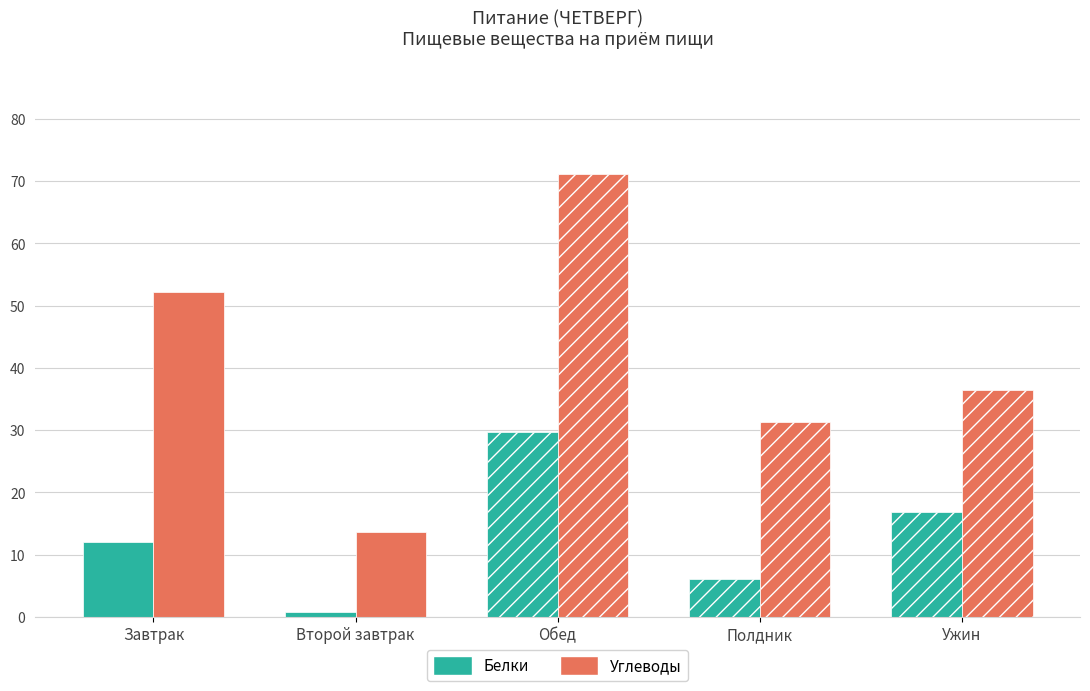

What is the total value across all series at Обед?

100.7